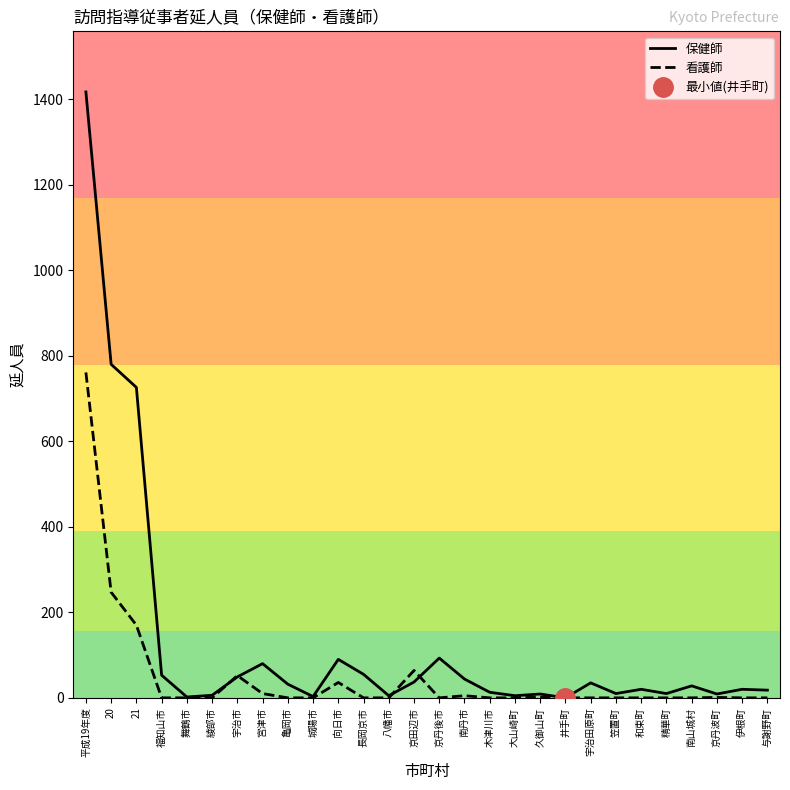

What are all the series names shown in the legend?

保健師, 看護師